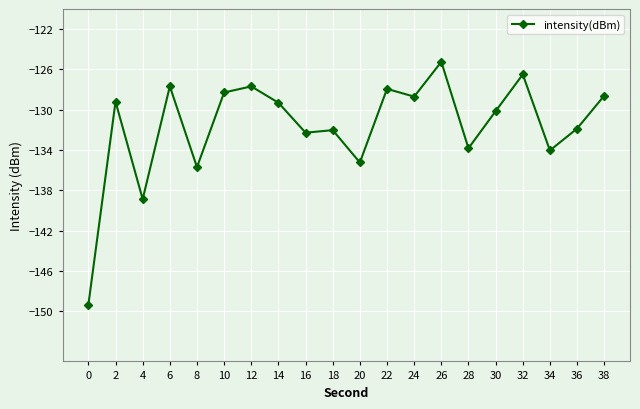

What is the value of the 13th point from the left?

-128.7